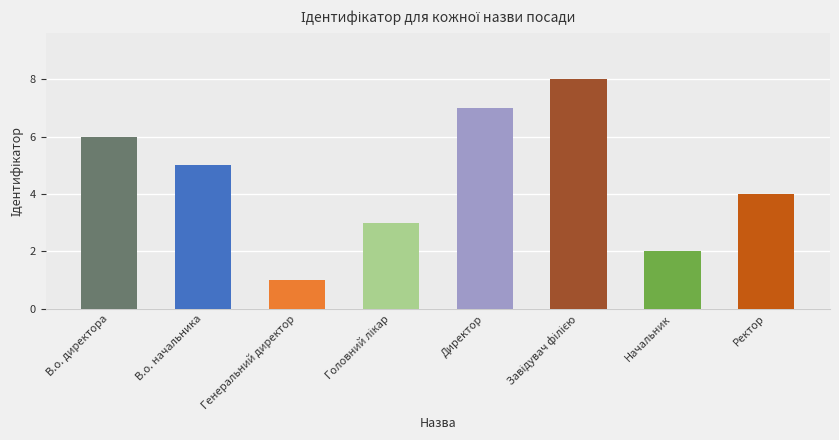

Which label corresponds to the largest value in the chart?

Завідувач філією